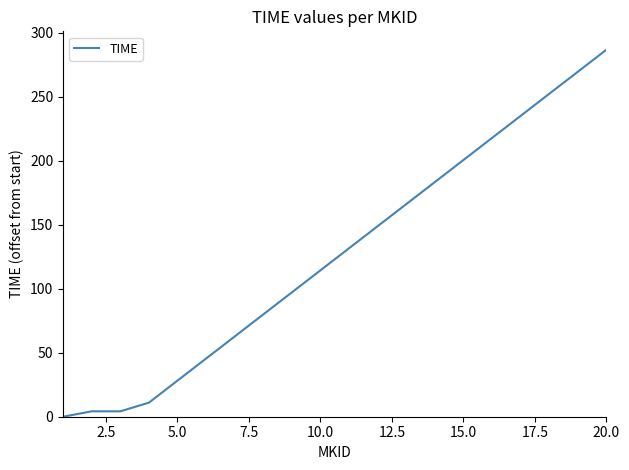

What is the difference between the maximum and minimum values?

286.9